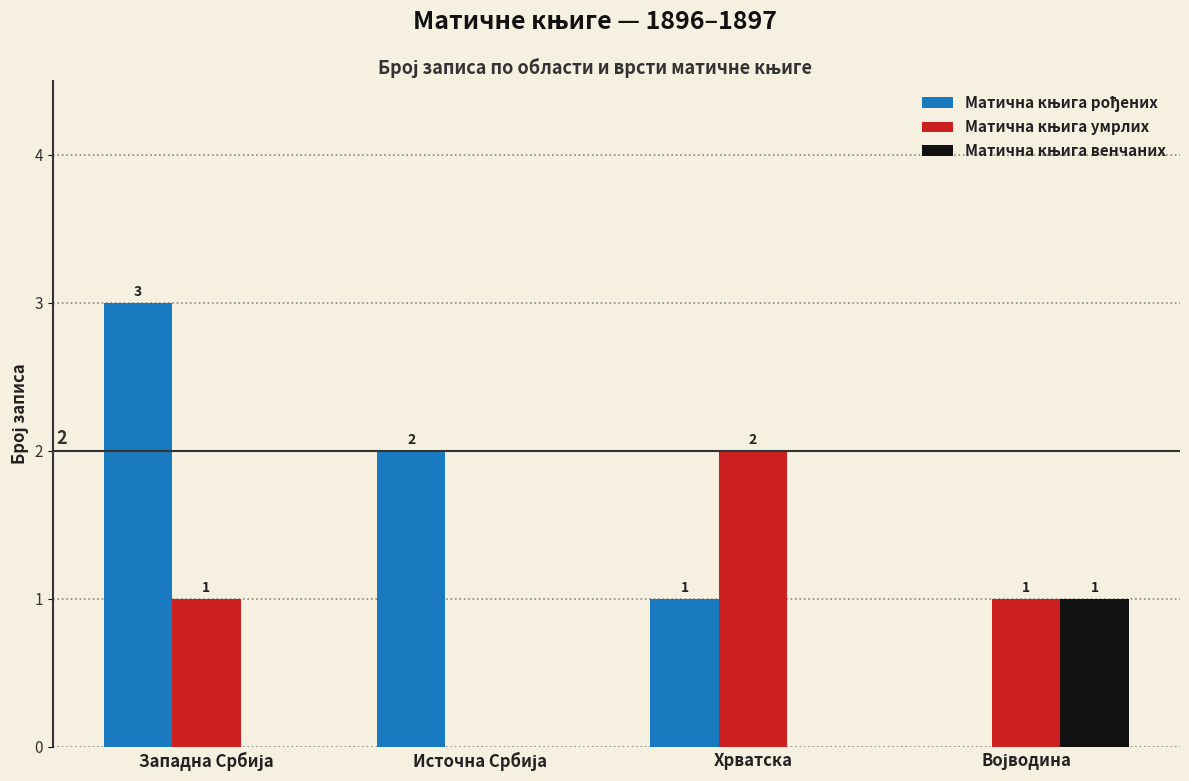

What is the maximum value shown in the chart?

3